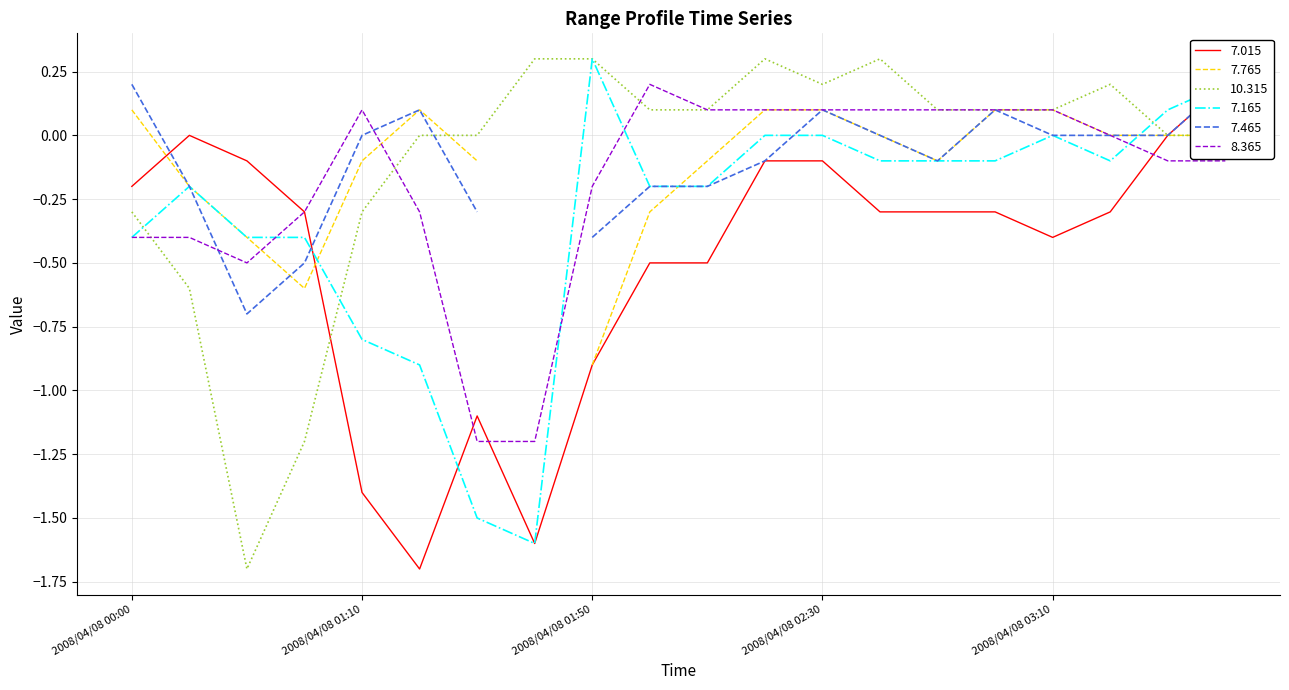

Which series ends up on top after the final intersection of 10.315 and 7.015?

10.315